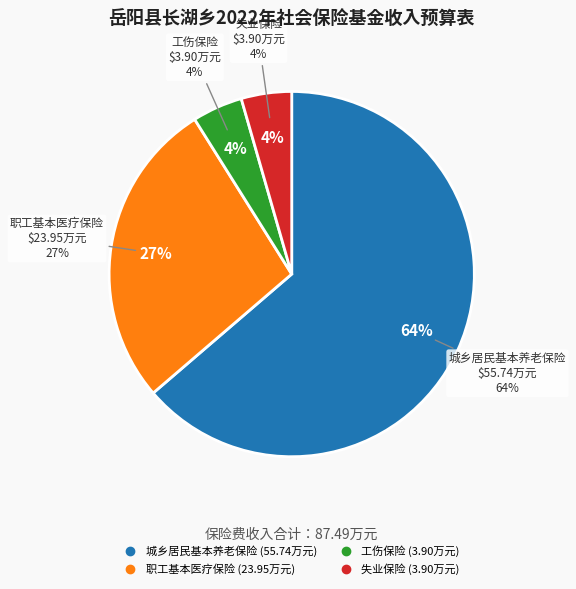

To the nearest percent, what percentage of the pie is 工伤保险?

4%